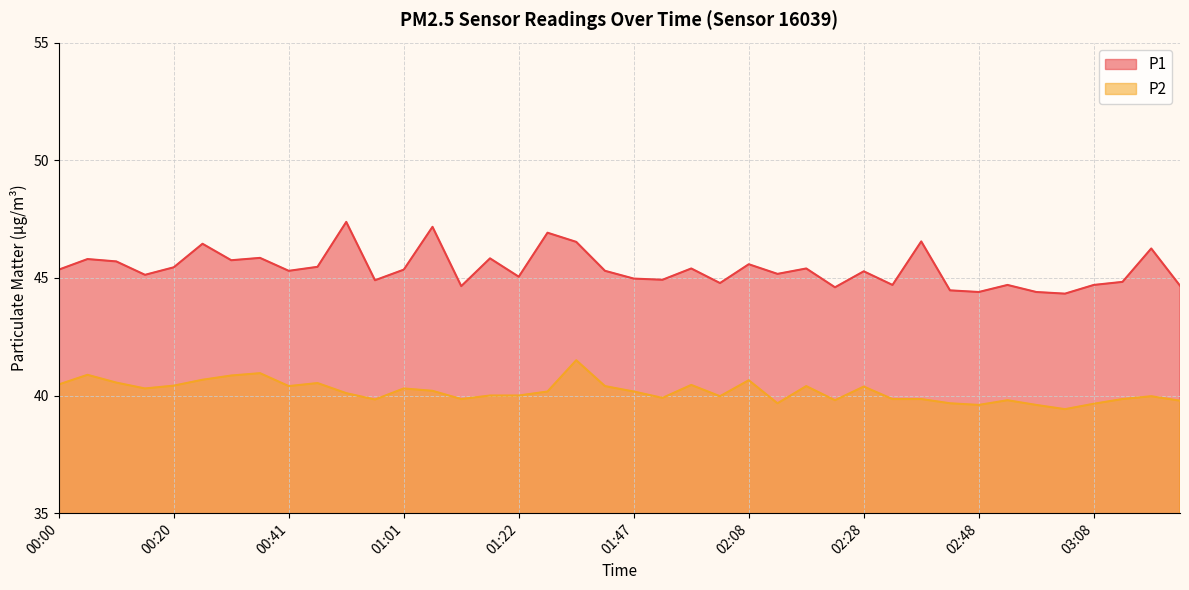

Is it true that P2 equals 23.2 at 02:38?

False